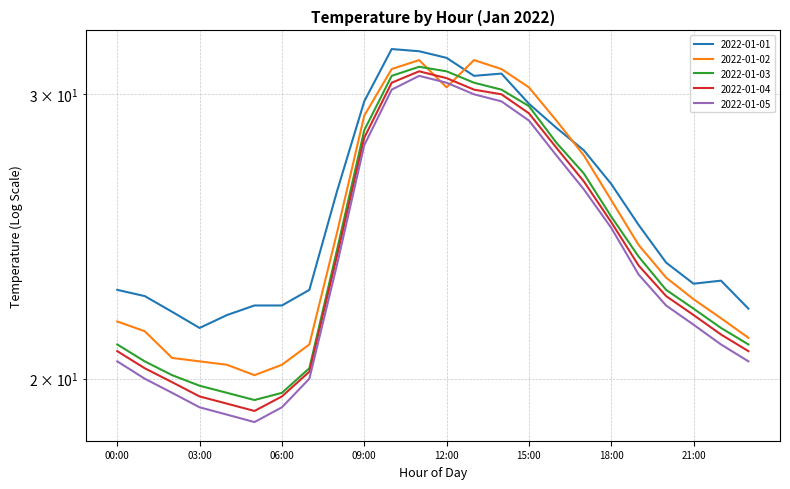

What is the label of the 17th point from the right?

07:00